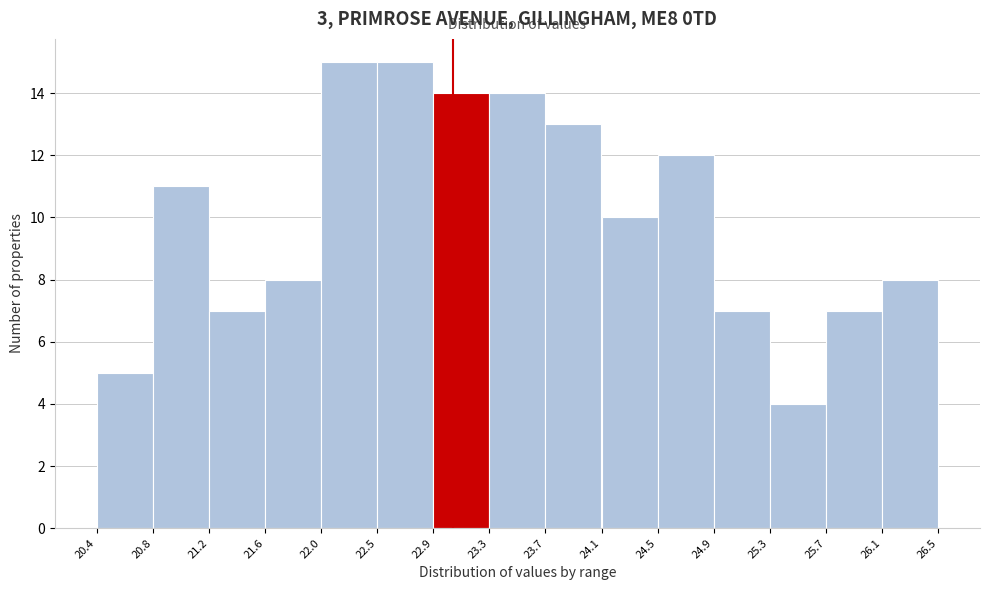

Reading left to right, transcribe this chart: for each bar, give the range it covers on the x-axis and its height. The values are not printed on the chart, so give them approximately, as read against the axis.

20.4 to 20.8: 5
20.8 to 21.2: 11
21.2 to 21.6: 7
21.6 to 22.0: 8
22.0 to 22.5: 15
22.5 to 22.9: 15
22.9 to 23.3: 14
23.3 to 23.7: 14
23.7 to 24.1: 13
24.1 to 24.5: 10
24.5 to 24.9: 12
24.9 to 25.3: 7
25.3 to 25.7: 4
25.7 to 26.1: 7
26.1 to 26.5: 8